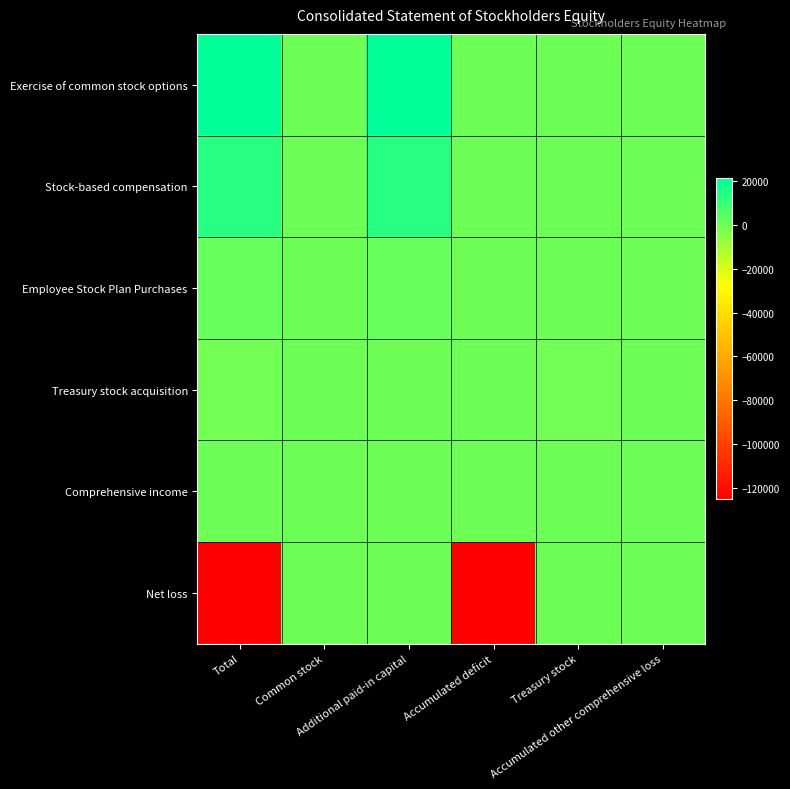

Reading left to right, transcribe all the data shown in this chart.

Exercise of common stock options: Total=21274	Common stock=10	Additional paid-in capital=21264	Accumulated deficit=0	Treasury stock=0	Accumulated other comprehensive loss=0
Stock-based compensation: Total=13757	Common stock=2	Additional paid-in capital=13755	Accumulated deficit=0	Treasury stock=0	Accumulated other comprehensive loss=0
Employee Stock Plan Purchases: Total=1304	Common stock=1	Additional paid-in capital=1303	Accumulated deficit=0	Treasury stock=0	Accumulated other comprehensive loss=0
Treasury stock acquisition: Total=-1025	Common stock=0	Additional paid-in capital=0	Accumulated deficit=0	Treasury stock=-1025	Accumulated other comprehensive loss=0
Comprehensive income: Total=224	Common stock=0	Additional paid-in capital=0	Accumulated deficit=0	Treasury stock=0	Accumulated other comprehensive loss=224
Net loss: Total=-125122	Common stock=0	Additional paid-in capital=0	Accumulated deficit=-125122	Treasury stock=0	Accumulated other comprehensive loss=0